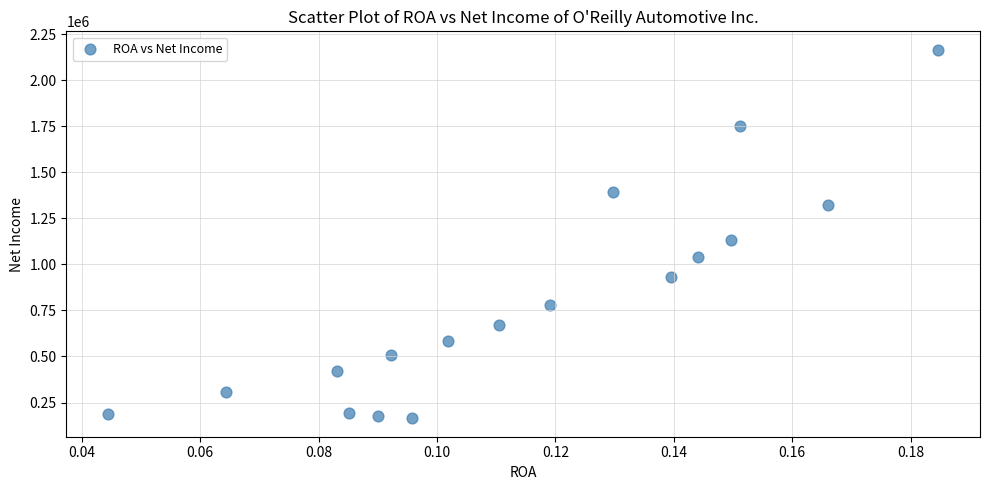

What is the range of Y values (max minus min)?

2000419